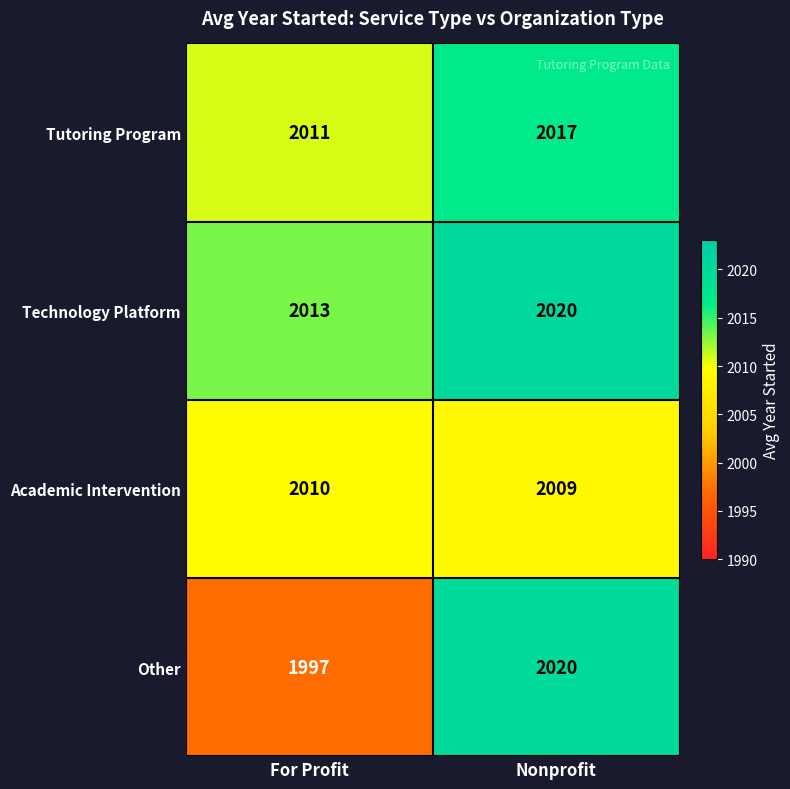

At which category is the sum across all series the highest?

Nonprofit